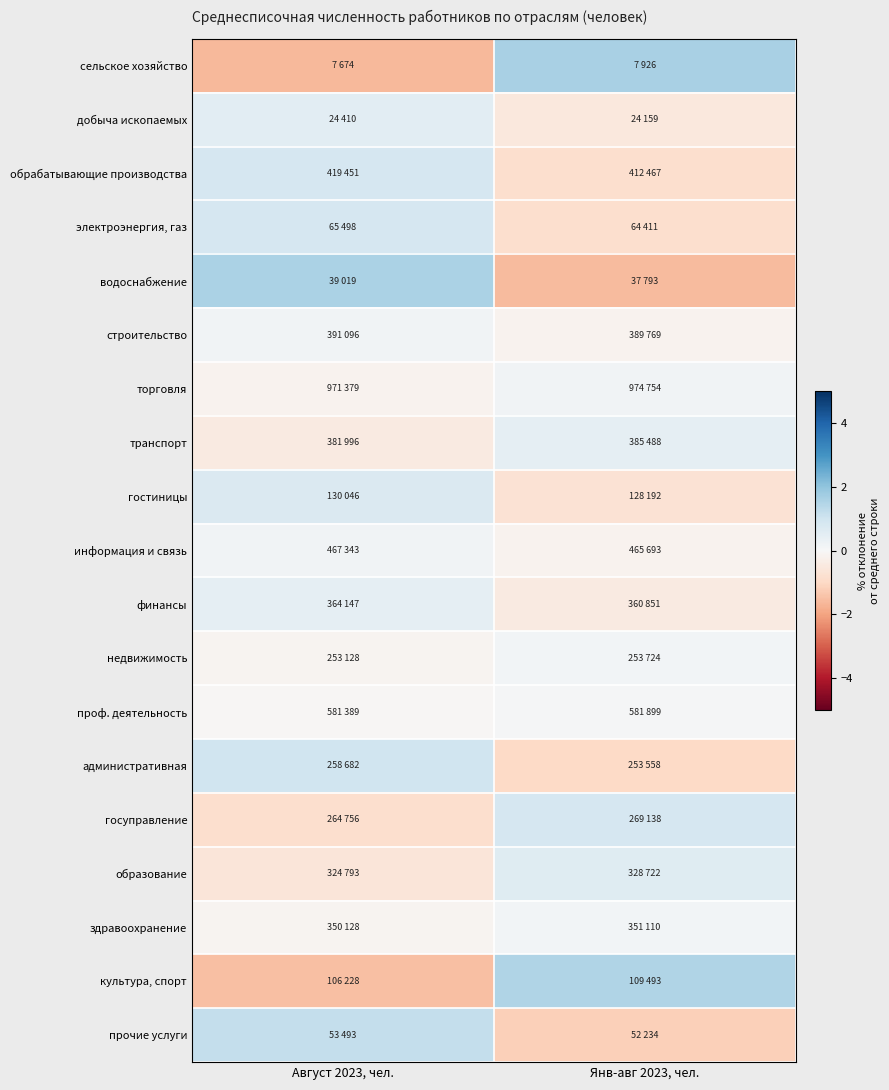

Between Август 2023, чел. and Янв-авг 2023, чел., which is larger?

Янв-авг 2023, чел.